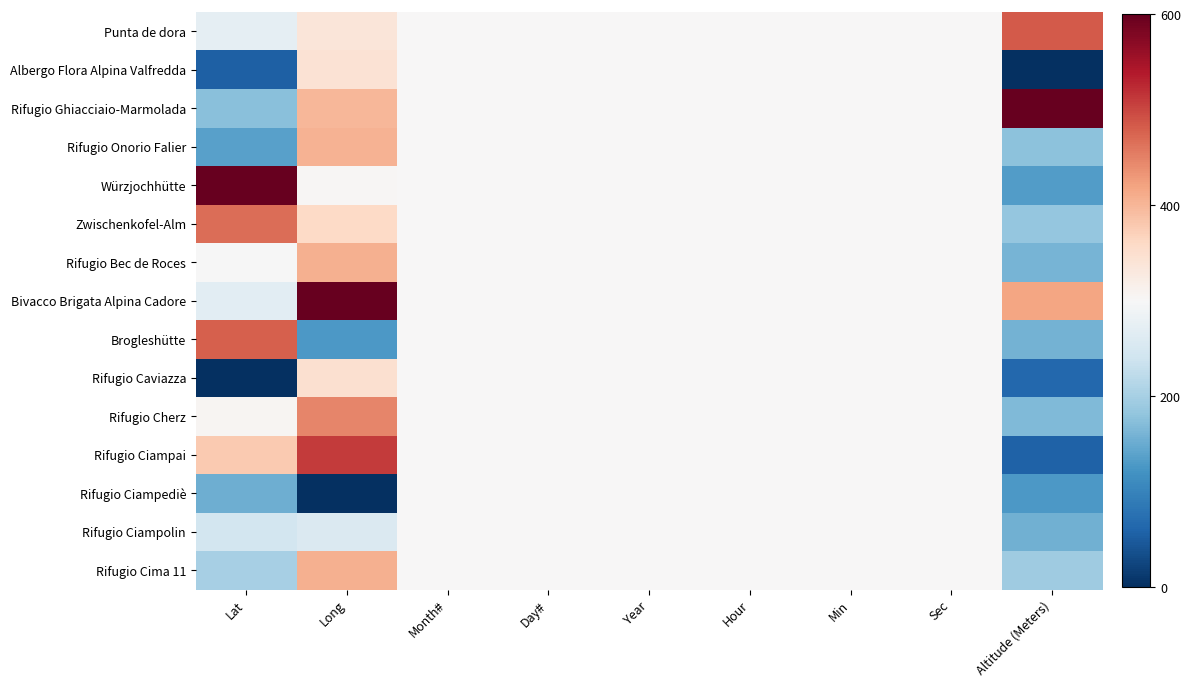

At how many categories does at least one series exceed 475?

3